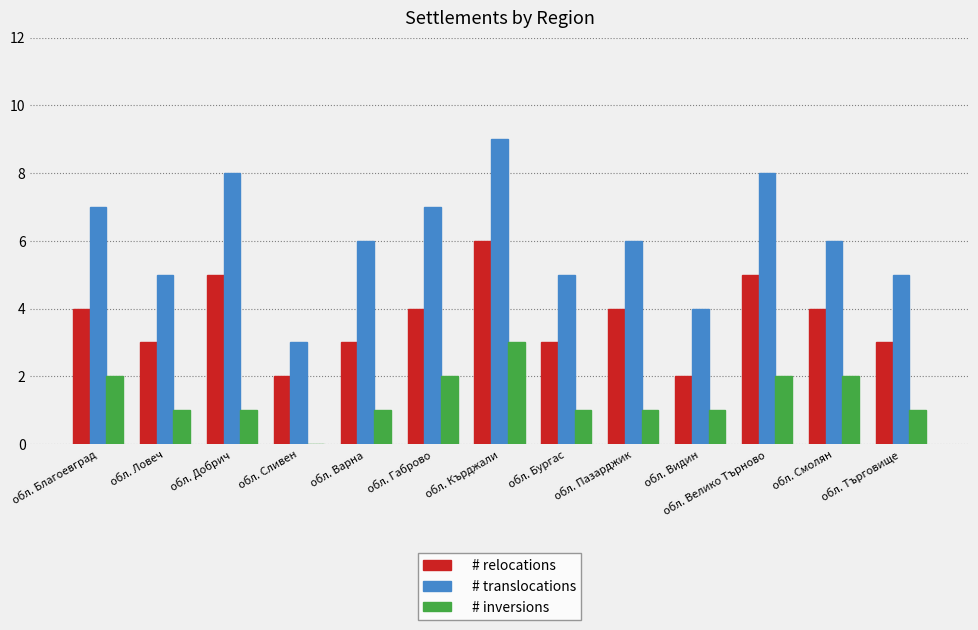

What is the maximum value shown in the chart?

9